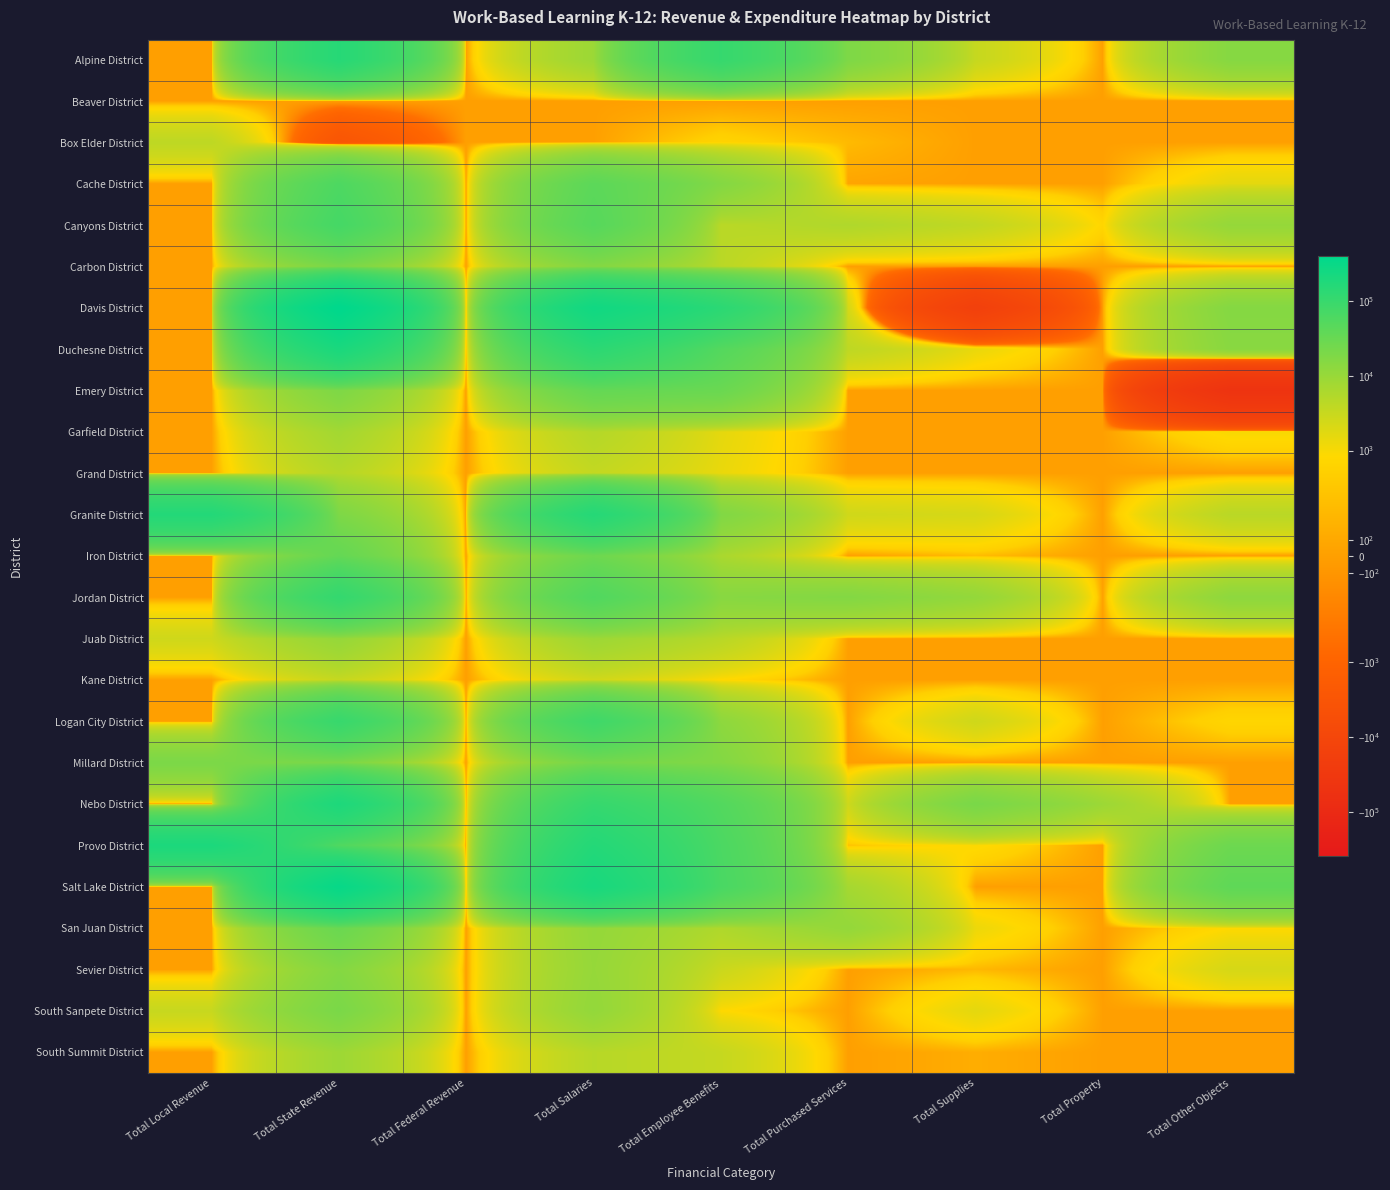

Reading right to left, transcribe all the data shown in this chart.

Alpine District: Total Other Objects=15207.0	Total Property=0.0	Total Supplies=3307.0	Total Purchased Services=18548.0	Total Employee Benefits=104436.0	Total Salaries=9000.0	Total Federal Revenue=0.0	Total State Revenue=150498.0	Total Local Revenue=0.0
Beaver District: Total Other Objects=0.0	Total Property=0.0	Total Supplies=0.0	Total Purchased Services=0.0	Total Employee Benefits=0.0	Total Salaries=0.0	Total Federal Revenue=0.0	Total State Revenue=0.0	Total Local Revenue=0.0
Box Elder District: Total Other Objects=0.0	Total Property=0.0	Total Supplies=0.0	Total Purchased Services=285.8	Total Employee Benefits=635.0	Total Salaries=0.0	Total Federal Revenue=0.0	Total State Revenue=-3099.9	Total Local Revenue=4020.6
Cache District: Total Other Objects=1574.6	Total Property=0.0	Total Supplies=0.0	Total Purchased Services=57.5	Total Employee Benefits=16168.6	Total Salaries=41665.2	Total Federal Revenue=0.0	Total State Revenue=59466.0	Total Local Revenue=0.0
Canyons District: Total Other Objects=10587.3	Total Property=706.0	Total Supplies=3717.4	Total Purchased Services=5593.0	Total Employee Benefits=4381.7	Total Salaries=47802.6	Total Federal Revenue=0.0	Total State Revenue=72788.0	Total Local Revenue=0.0
Carbon District: Total Other Objects=0.0	Total Property=0.0	Total Supplies=0.0	Total Purchased Services=0.0	Total Employee Benefits=4466.9	Total Salaries=16152.1	Total Federal Revenue=0.0	Total State Revenue=20619.0	Total Local Revenue=0.0
Davis District: Total Other Objects=15681.0	Total Property=0.0	Total Supplies=-16430.8	Total Purchased Services=2299.0	Total Employee Benefits=134437.5	Total Salaries=254843.2	Total Federal Revenue=0.0	Total State Revenue=390829.9	Total Local Revenue=0.0
Duchesne District: Total Other Objects=14140.6	Total Property=0.0	Total Supplies=1386.2	Total Purchased Services=4000.4	Total Employee Benefits=50524.8	Total Salaries=133659.4	Total Federal Revenue=0.0	Total State Revenue=203711.0	Total Local Revenue=0.0
Emery District: Total Other Objects=-45584.0	Total Property=0.0	Total Supplies=0.0	Total Purchased Services=0.0	Total Employee Benefits=29800.0	Total Salaries=34302.0	Total Federal Revenue=0.0	Total State Revenue=18518.0	Total Local Revenue=0.0
Garfield District: Total Other Objects=1000.0	Total Property=0.0	Total Supplies=0.0	Total Purchased Services=0.0	Total Employee Benefits=1556.8	Total Salaries=5000.0	Total Federal Revenue=0.0	Total State Revenue=7556.8	Total Local Revenue=0.0
Grand District: Total Other Objects=0.0	Total Property=0.0	Total Supplies=0.0	Total Purchased Services=0.0	Total Employee Benefits=1387.3	Total Salaries=3506.2	Total Federal Revenue=0.0	Total State Revenue=4893.5	Total Local Revenue=0.0
Granite District: Total Other Objects=4428.8	Total Property=0.0	Total Supplies=2213.3	Total Purchased Services=2619.2	Total Employee Benefits=17335.8	Total Salaries=155693.1	Total Federal Revenue=0.0	Total State Revenue=18616.2	Total Local Revenue=163674.0
Iron District: Total Other Objects=0.0	Total Property=0.0	Total Supplies=302.0	Total Purchased Services=0.0	Total Employee Benefits=6391.1	Total Salaries=27417.7	Total Federal Revenue=0.0	Total State Revenue=34110.7	Total Local Revenue=0.0
Jordan District: Total Other Objects=12649.0	Total Property=0.0	Total Supplies=11026.3	Total Purchased Services=16356.6	Total Employee Benefits=14655.1	Total Salaries=55186.7	Total Federal Revenue=0.0	Total State Revenue=109873.8	Total Local Revenue=0.0
Juab District: Total Other Objects=0.0	Total Property=0.0	Total Supplies=0.0	Total Purchased Services=0.0	Total Employee Benefits=4531.0	Total Salaries=8762.0	Total Federal Revenue=0.0	Total State Revenue=10634.0	Total Local Revenue=2659.0
Kane District: Total Other Objects=0.0	Total Property=0.0	Total Supplies=0.0	Total Purchased Services=0.0	Total Employee Benefits=783.5	Total Salaries=2500.0	Total Federal Revenue=0.0	Total State Revenue=3283.5	Total Local Revenue=0.0
Logan City District: Total Other Objects=704.8	Total Property=0.0	Total Supplies=2666.8	Total Purchased Services=0.0	Total Employee Benefits=12713.2	Total Salaries=83671.6	Total Federal Revenue=0.0	Total State Revenue=99756.5	Total Local Revenue=0.0
Millard District: Total Other Objects=0.0	Total Property=0.0	Total Supplies=0.0	Total Purchased Services=0.0	Total Employee Benefits=16586.3	Total Salaries=22819.7	Total Federal Revenue=0.0	Total State Revenue=19703.0	Total Local Revenue=19703.0
Nebo District: Total Other Objects=0.0	Total Property=8910.0	Total Supplies=20666.0	Total Purchased Services=2710.3	Total Employee Benefits=52286.3	Total Salaries=104410.0	Total Federal Revenue=0.0	Total State Revenue=188982.6	Total Local Revenue=0.0
Provo District: Total Other Objects=27678.5	Total Property=0.0	Total Supplies=911.3	Total Purchased Services=362.8	Total Employee Benefits=62130.3	Total Salaries=160350.3	Total Federal Revenue=0.0	Total State Revenue=56071.0	Total Local Revenue=195362.2
Salt Lake District: Total Other Objects=38796.1	Total Property=0.0	Total Supplies=0.0	Total Purchased Services=7133.8	Total Employee Benefits=65958.4	Total Salaries=210920.1	Total Federal Revenue=0.0	Total State Revenue=322808.3	Total Local Revenue=0.0
San Juan District: Total Other Objects=839.9	Total Property=0.0	Total Supplies=1297.7	Total Purchased Services=10969.8	Total Employee Benefits=5650.6	Total Salaries=10844.3	Total Federal Revenue=0.0	Total State Revenue=29602.3	Total Local Revenue=0.0
Sevier District: Total Other Objects=2234.1	Total Property=0.0	Total Supplies=260.7	Total Purchased Services=0.0	Total Employee Benefits=2978.8	Total Salaries=10366.1	Total Federal Revenue=0.0	Total State Revenue=15839.7	Total Local Revenue=0.0
South Sanpete District: Total Other Objects=0.0	Total Property=0.0	Total Supplies=1582.1	Total Purchased Services=0.0	Total Employee Benefits=853.2	Total Salaries=11153.1	Total Federal Revenue=0.0	Total State Revenue=20271.0	Total Local Revenue=3186.0
South Summit District: Total Other Objects=0.0	Total Property=0.0	Total Supplies=148.7	Total Purchased Services=0.0	Total Employee Benefits=3313.2	Total Salaries=4697.9	Total Federal Revenue=0.0	Total State Revenue=8732.0	Total Local Revenue=0.0